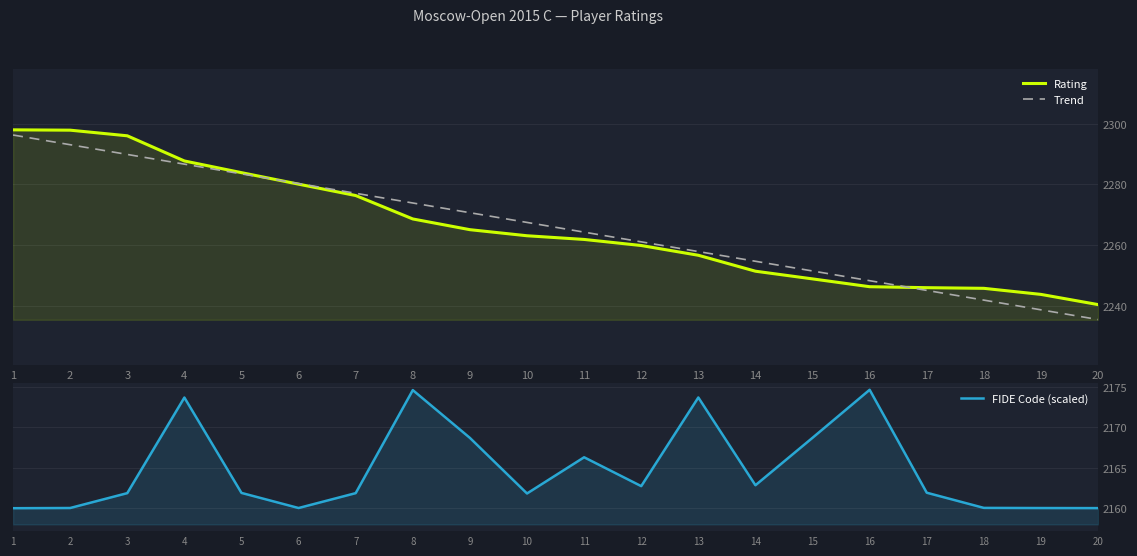

Which category has the highest value in the FIDE Code (scaled) series?

16